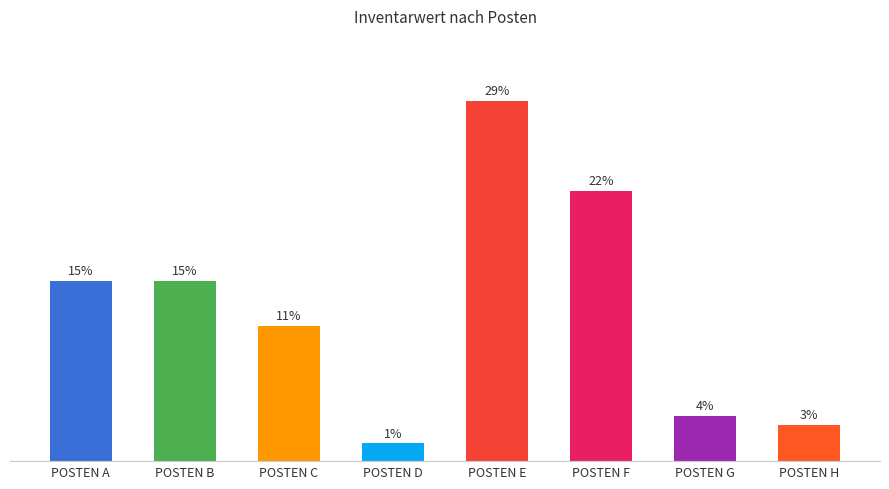

Are the bars horizontal?

No